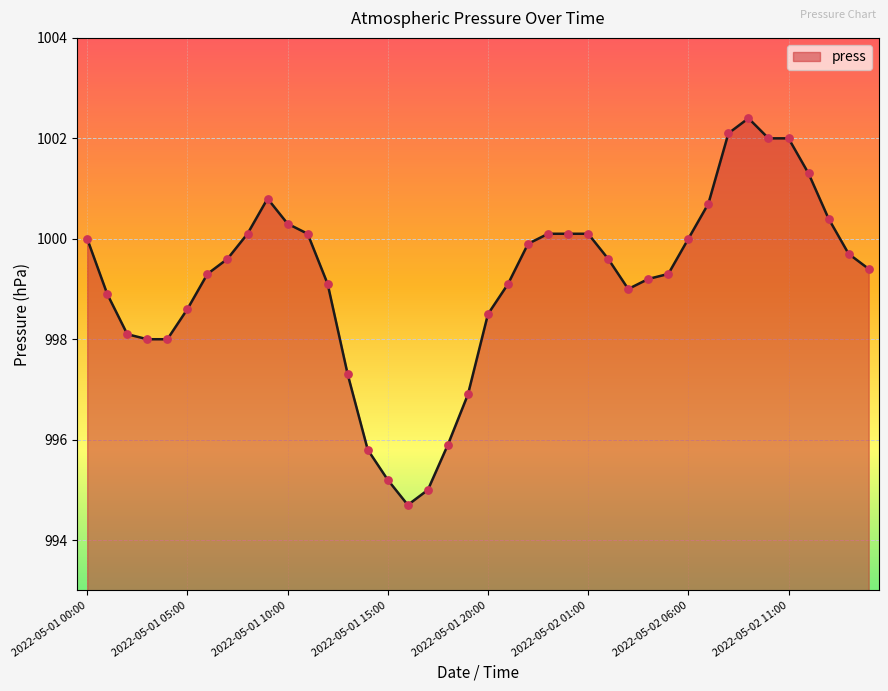

What is the maximum value shown in the chart?

1002.4